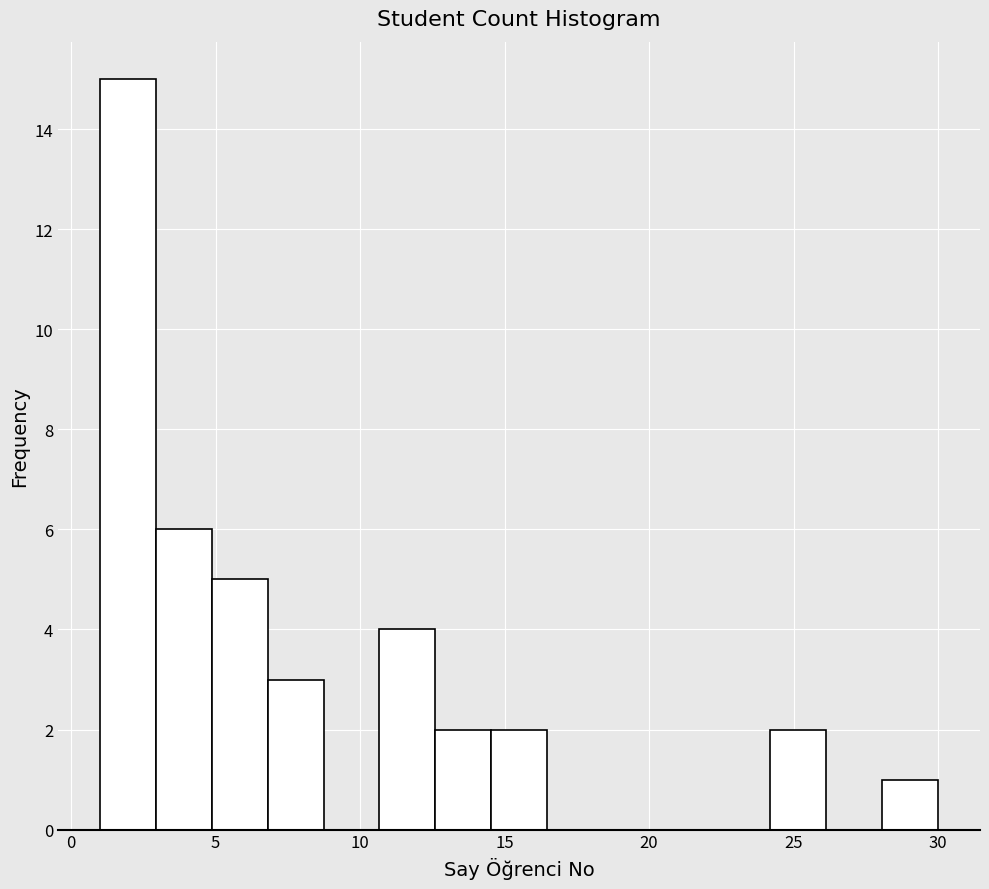

Around what value on the x-axis is the tallest bar? Give the approximate position of its centre, as read against the axis.

2.0